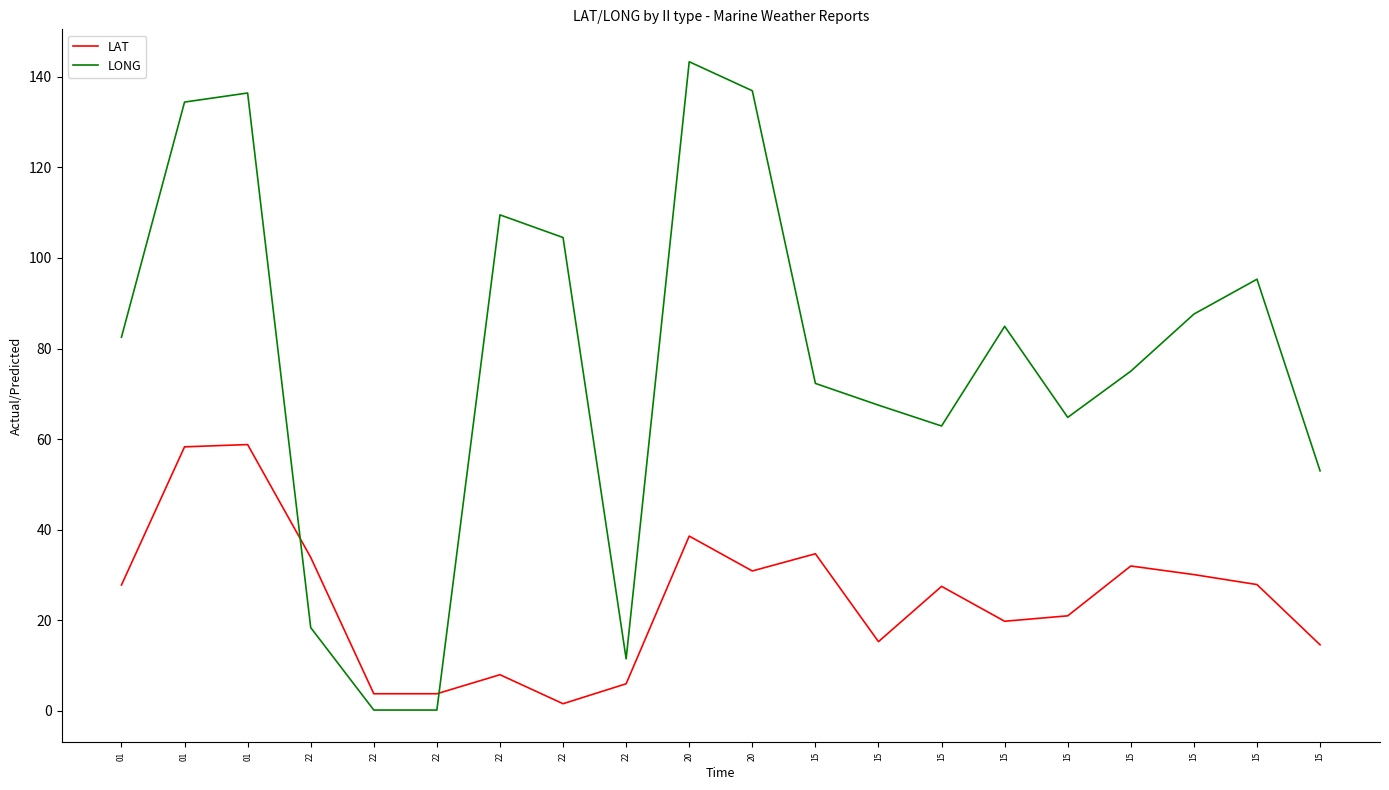

What is the difference between the maximum and minimum values in the LONG series?

143.1